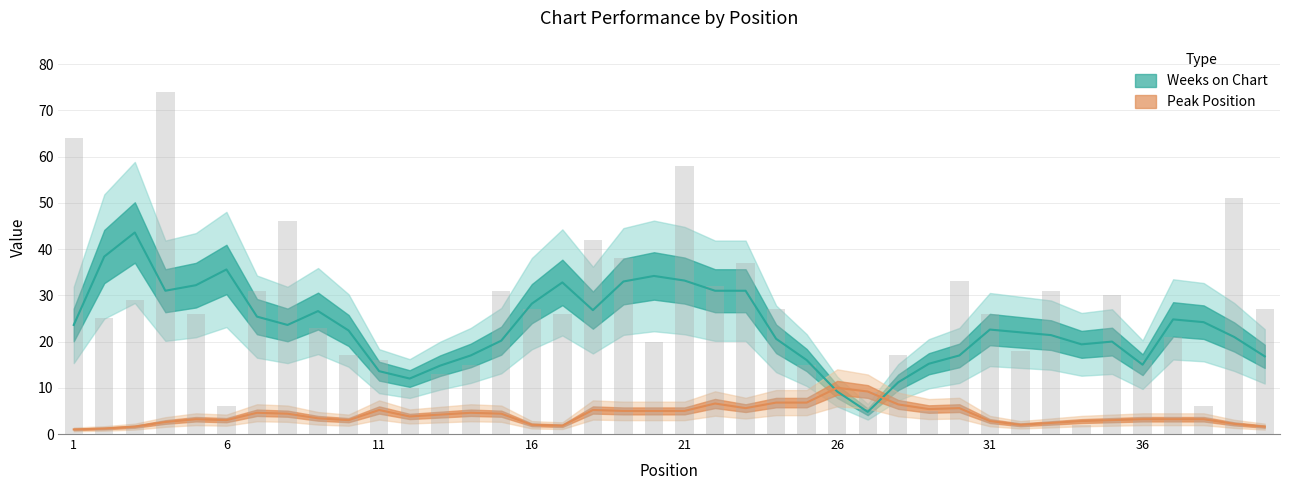

Is the value of Weeks on Chart at 33 greater than the value of Peak Position at 7?

Yes